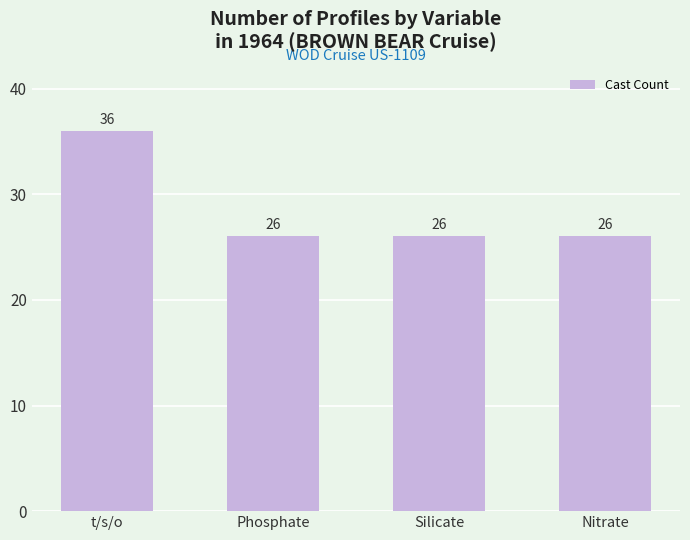

Is it true that the value at Silicate is 9?

False